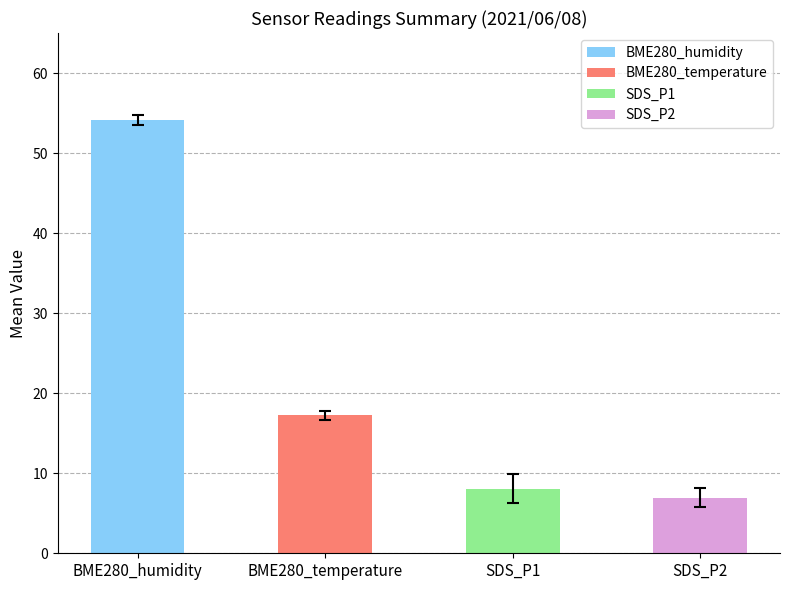

How many bars are there in total?

4